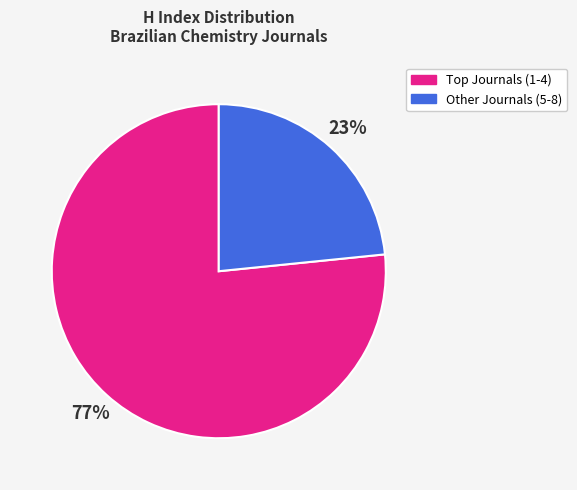

Does any single category account for the majority?

Yes